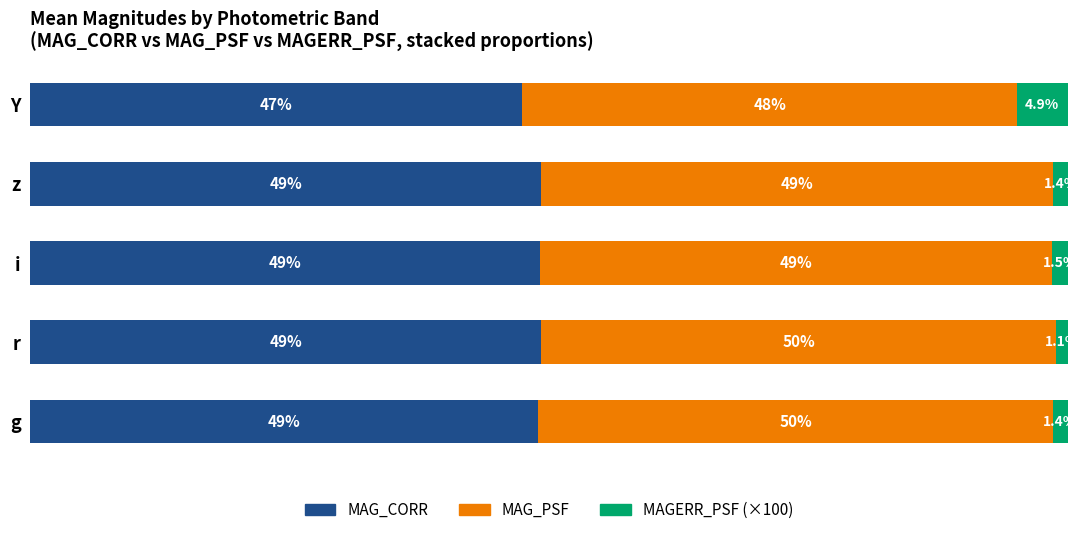

Rank the series by their maximum value, from lowest to highest.

MAGERR_PSF (×100), MAG_CORR, MAG_PSF